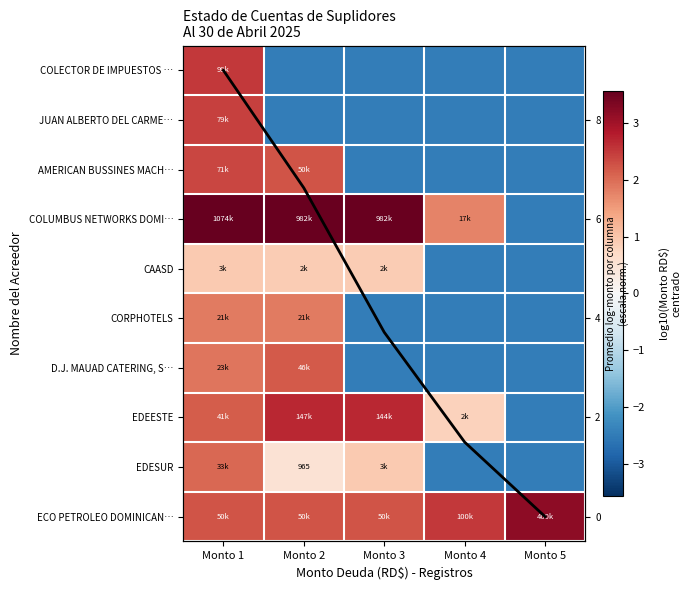

What is the spread (max minus min) of values at Monto 5?

5.7